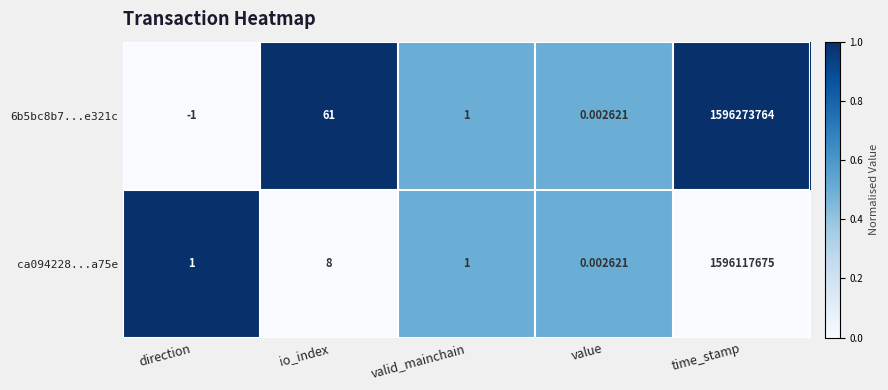

At which category is the sum across all series the highest?

time_stamp